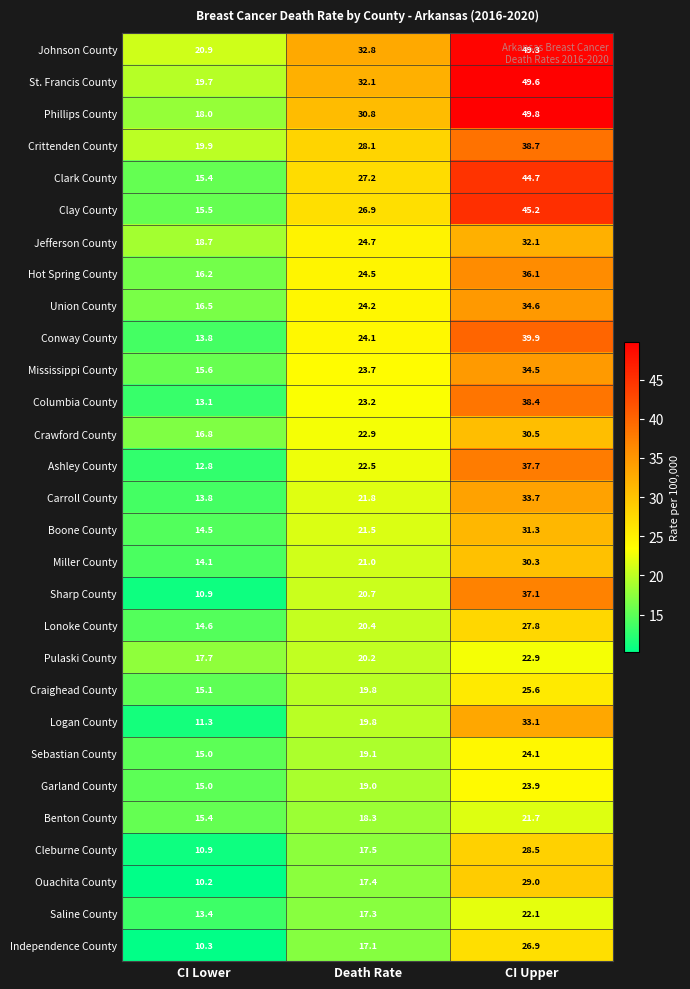

What is the average value of the Cleburne County series?

19.0